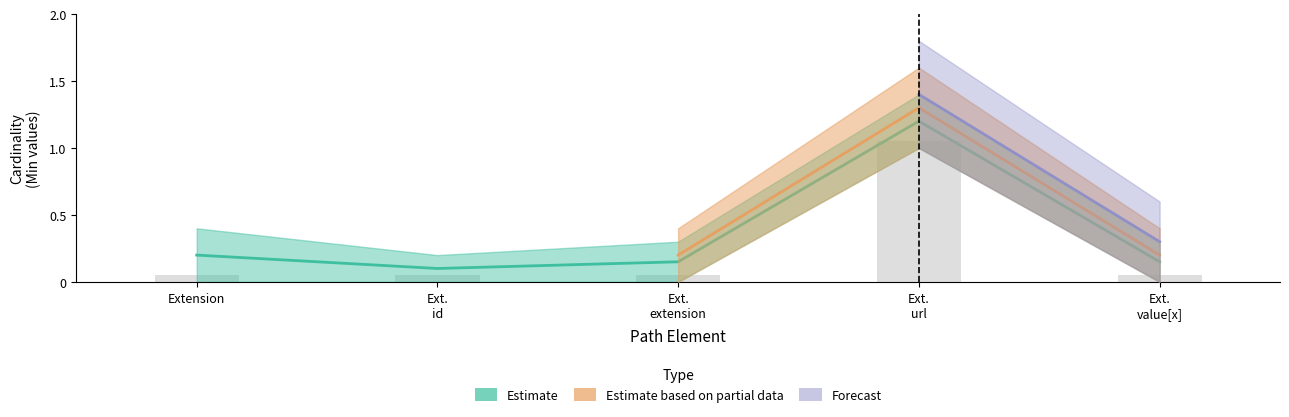

What is the sum of the values at Ext. id and Extension?

0.3